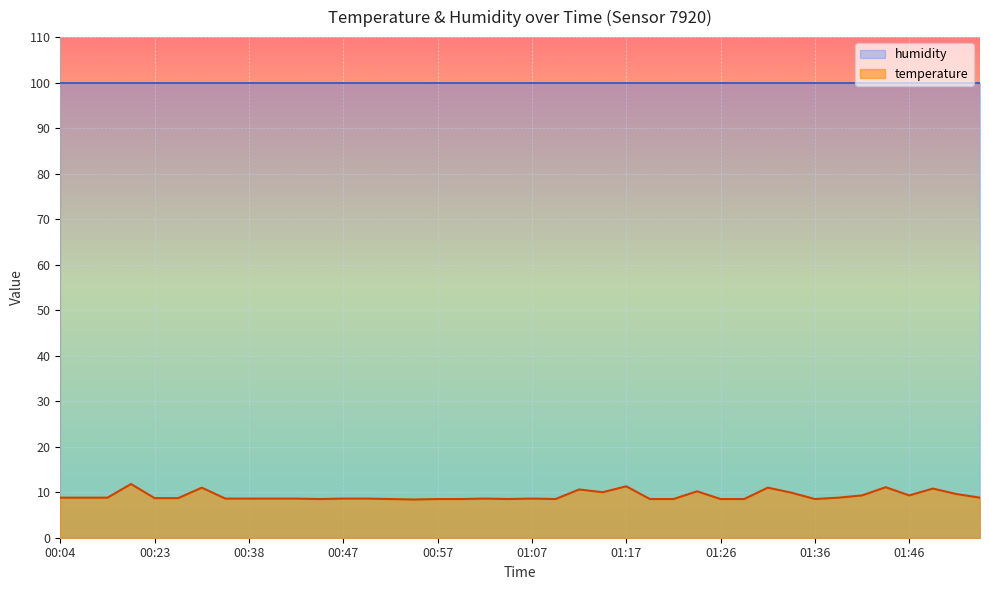

How many interior local peaks (higher than both neighbors) does the data have?

10